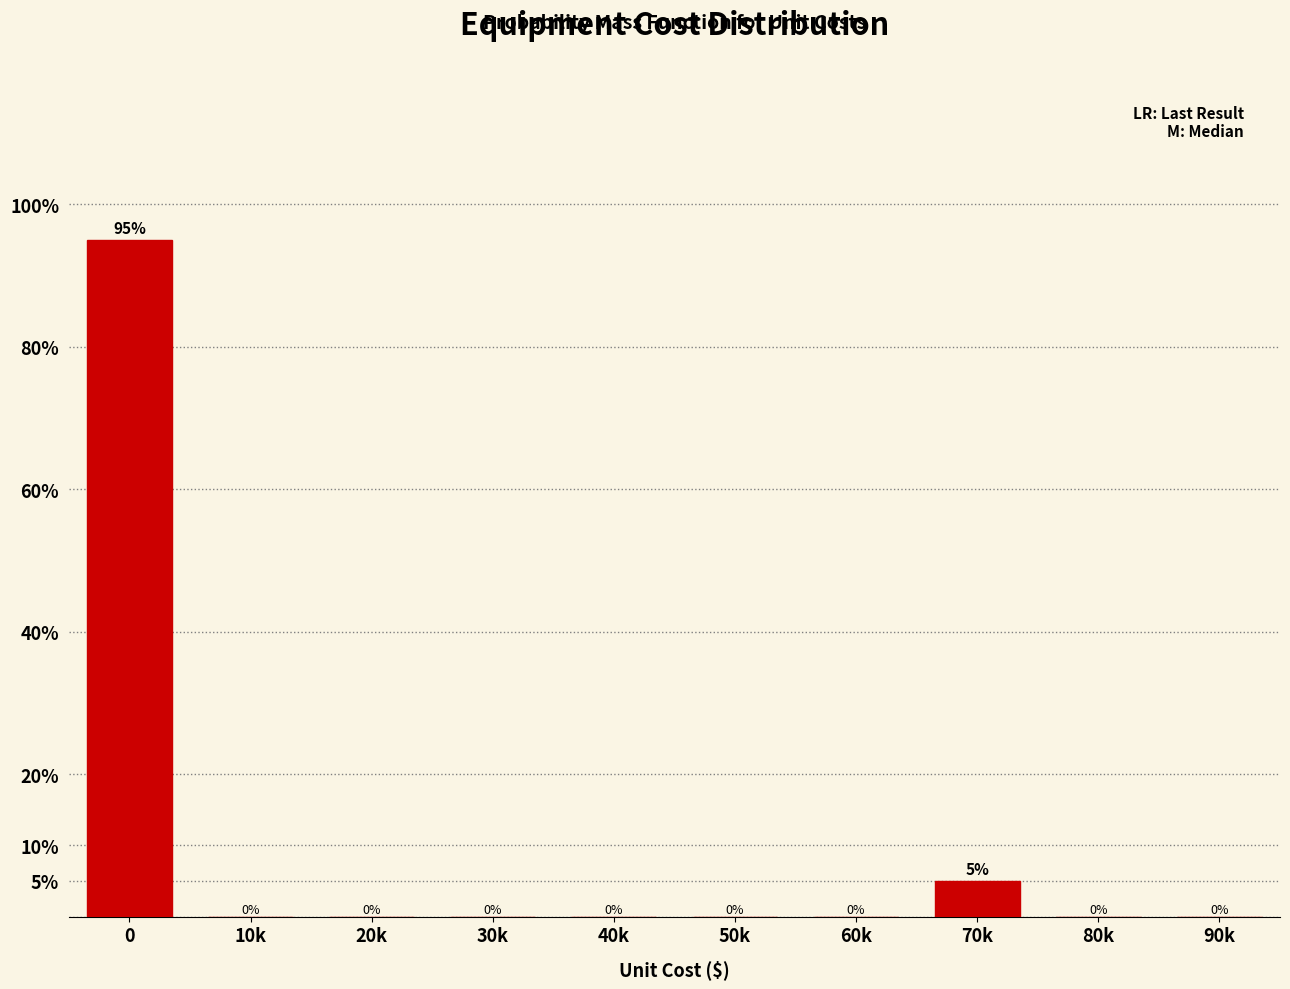

Reading right to left, transcribe all the data shown in this chart.

90k=0	80k=0	70k=5	60k=0	50k=0	40k=0	30k=0	20k=0	10k=0	0=95